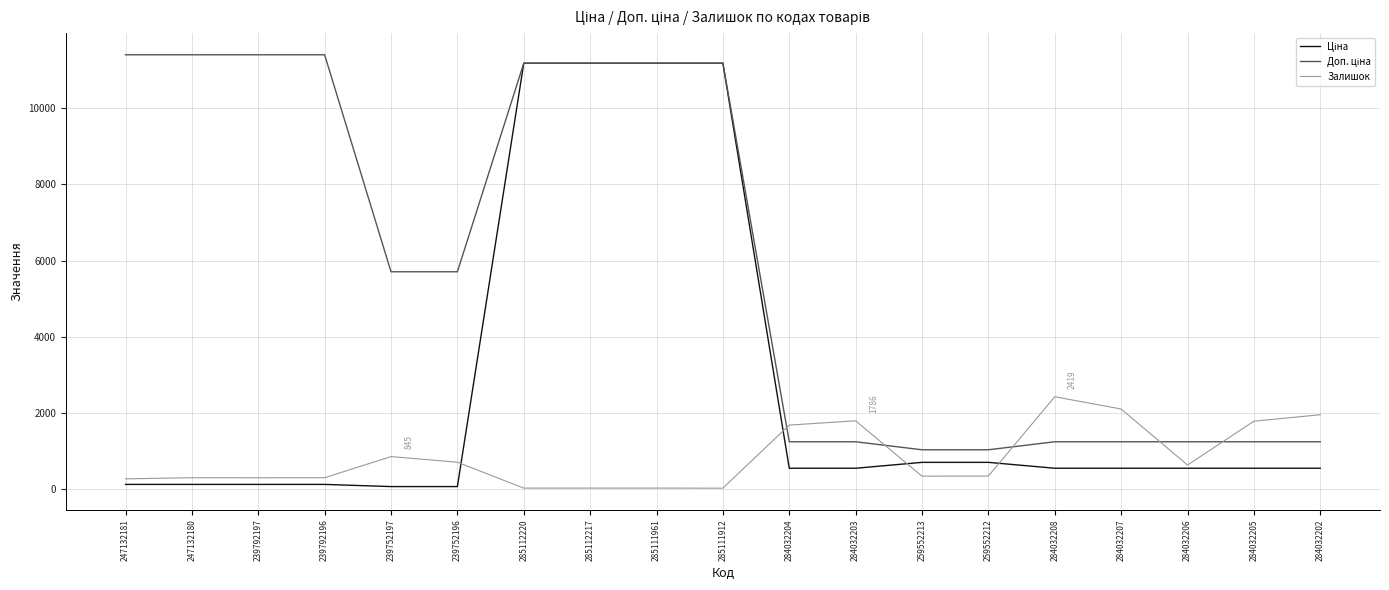

Which category has the highest value in the Залишок series?

284032208